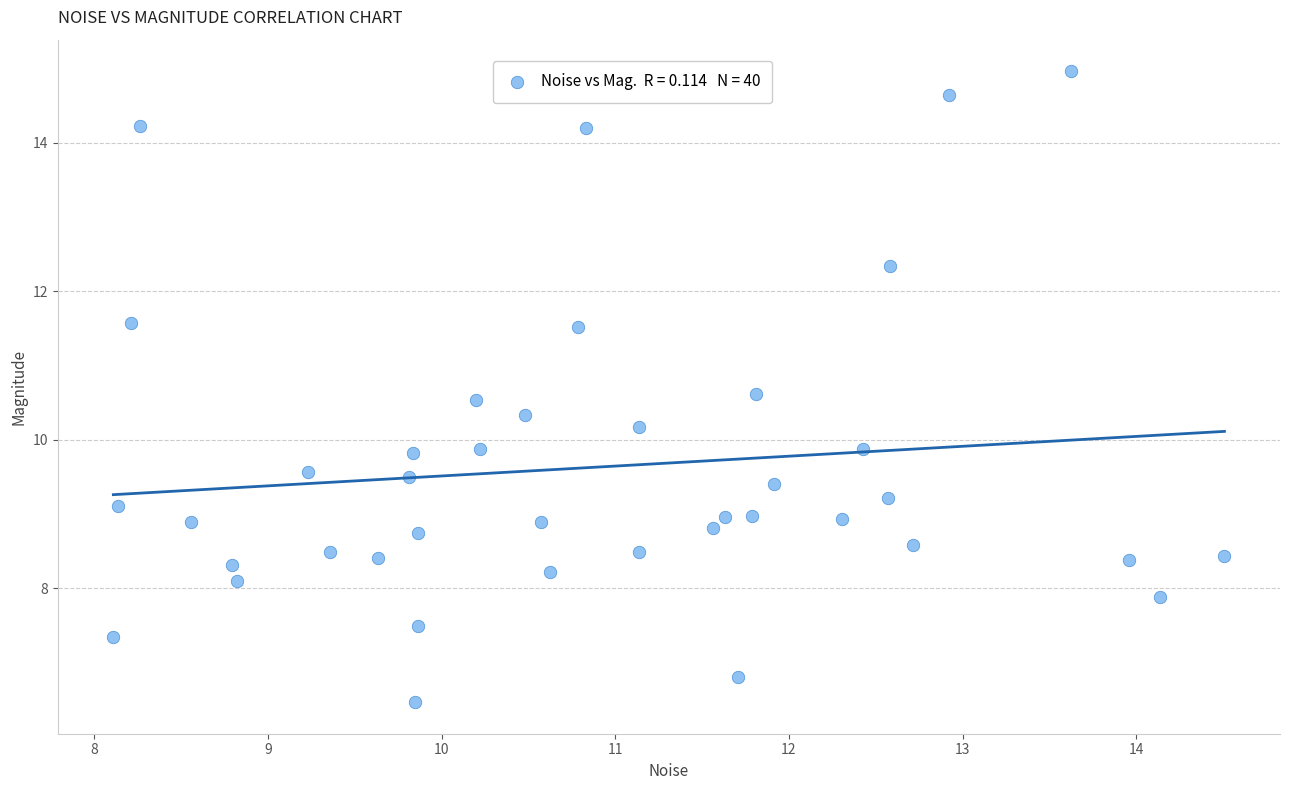

What is the range of Y values (max minus min)?

8.5